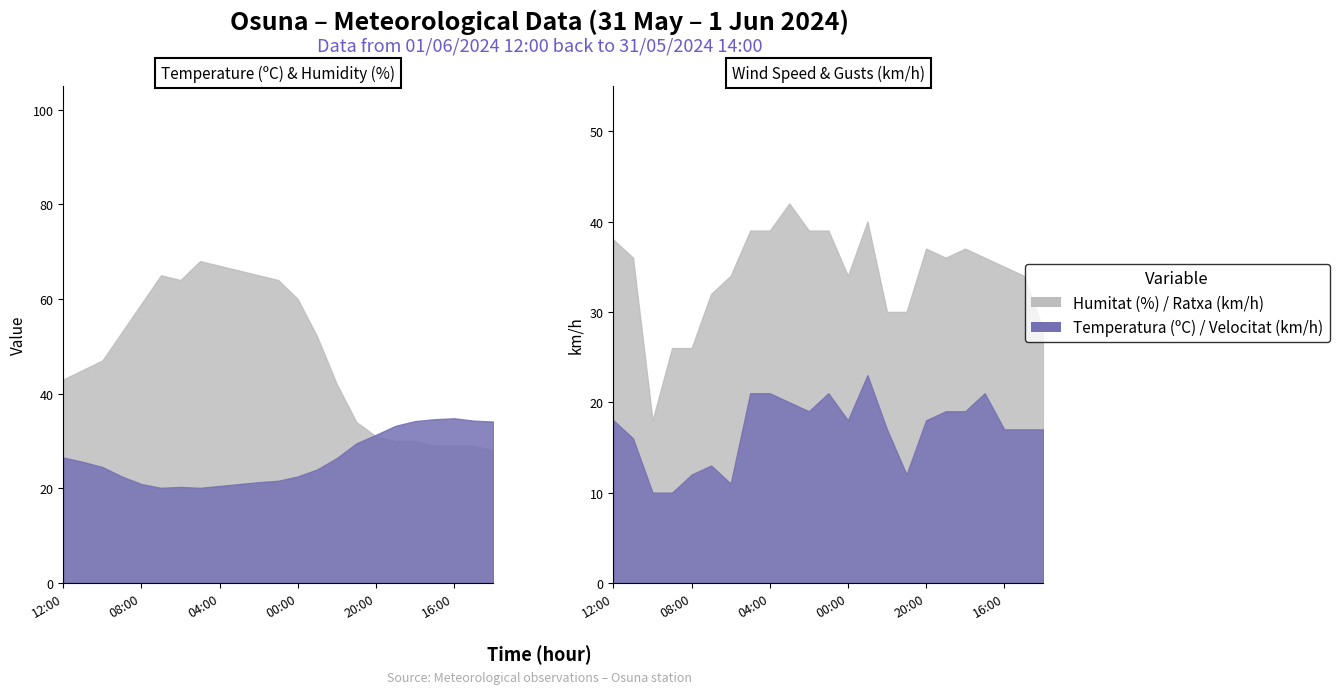

True or false: Temperatura (ºC) has more than 0 points higher than both neighbors.

True